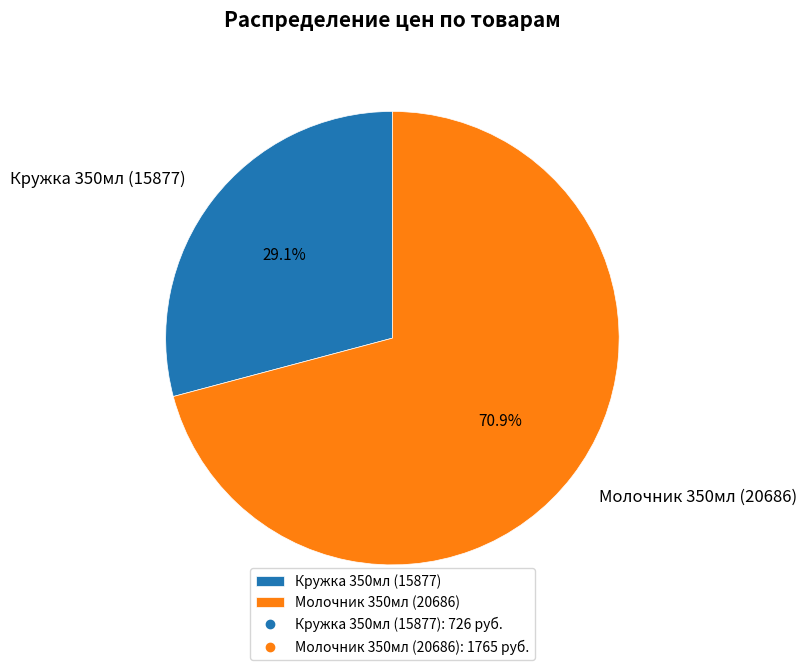

Approximately how many times larger is the value at Молочник 350мл (20686) compared to Кружка 350мл (15877)?

2.4